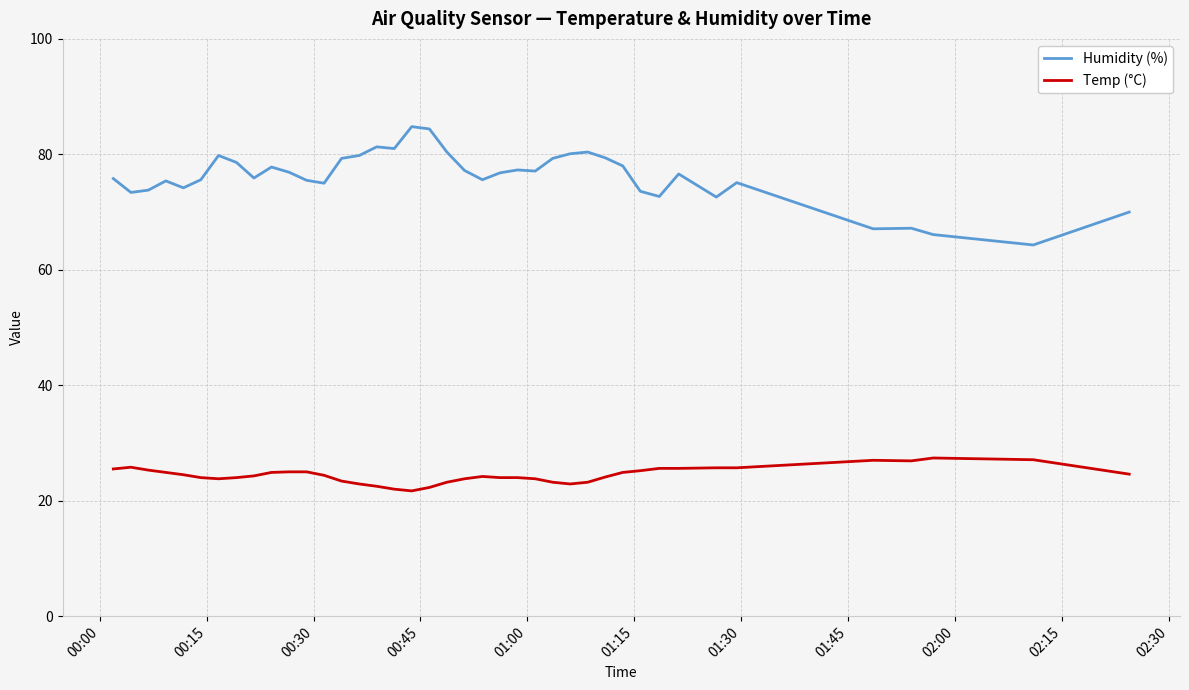

List the series in order of their peak value, highest first.

Humidity (%), Temp (°C)